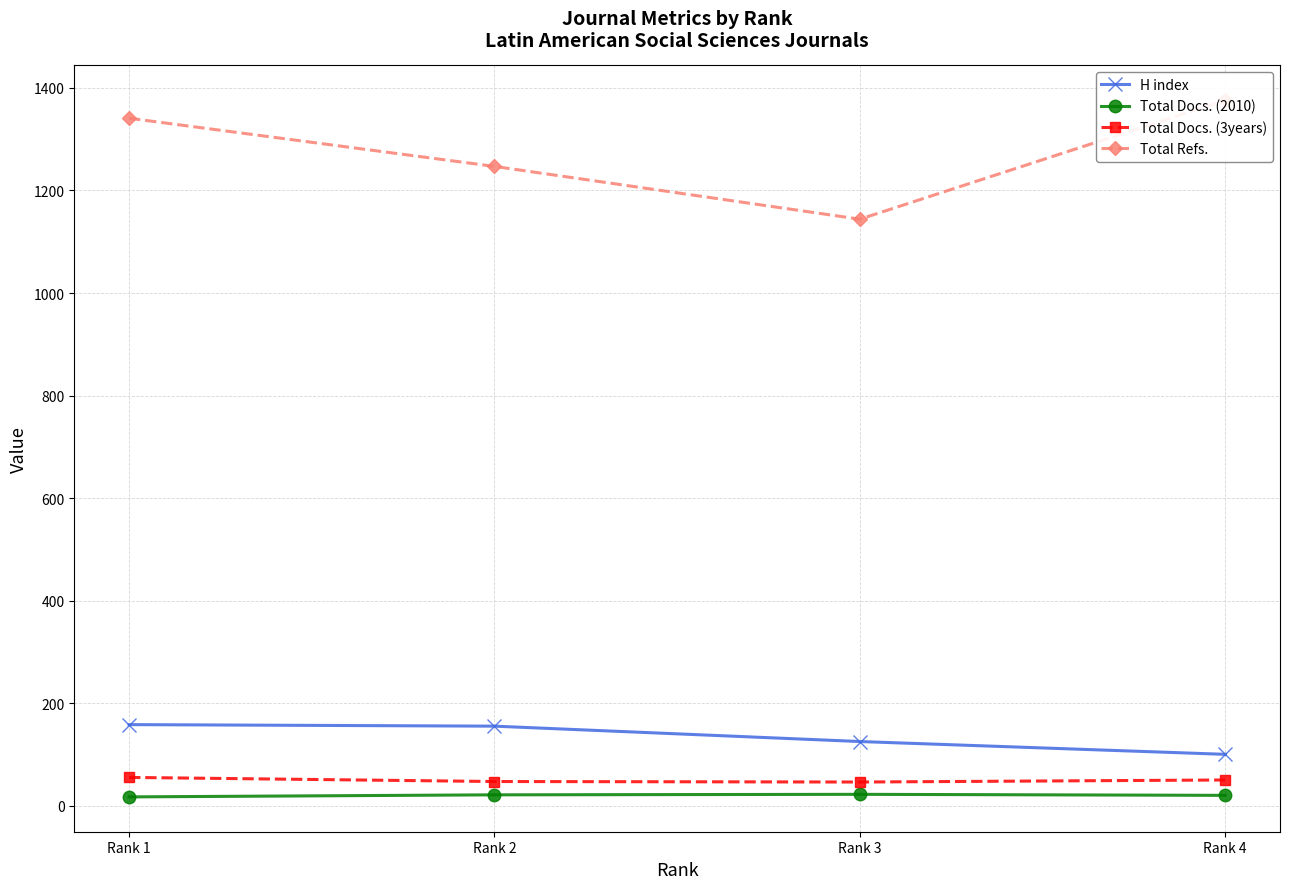

How many values in the Total Refs. series are below 1341?

2